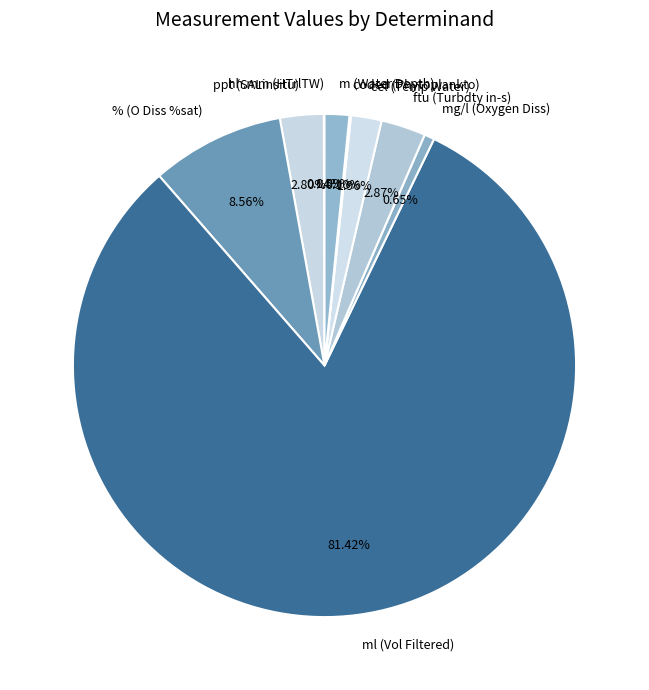

What is the ratio of the value at cel (Temp Water) to the value at m (Water Depth)?

1.2